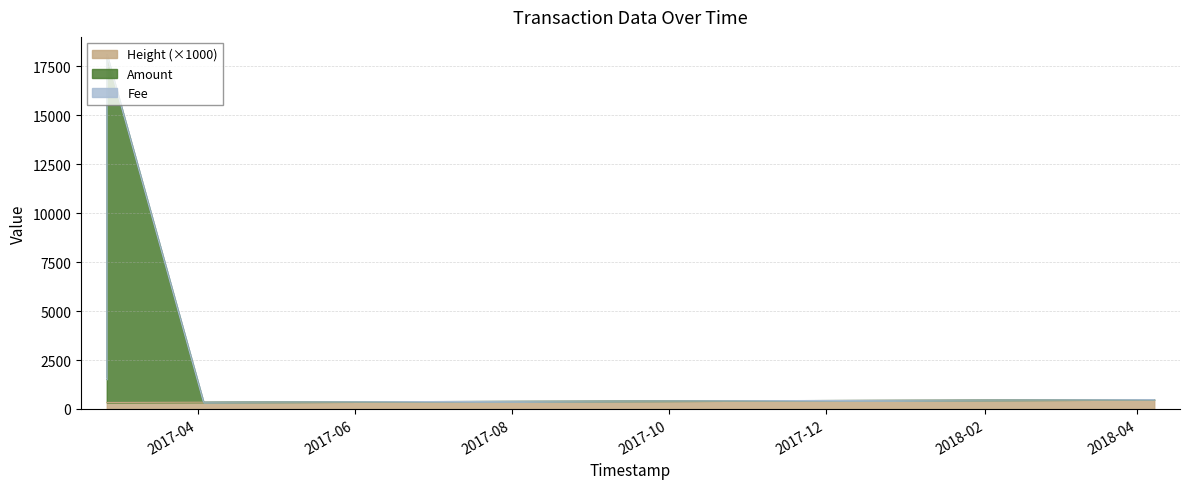

True or false: Height and Amount cross at least once.

False